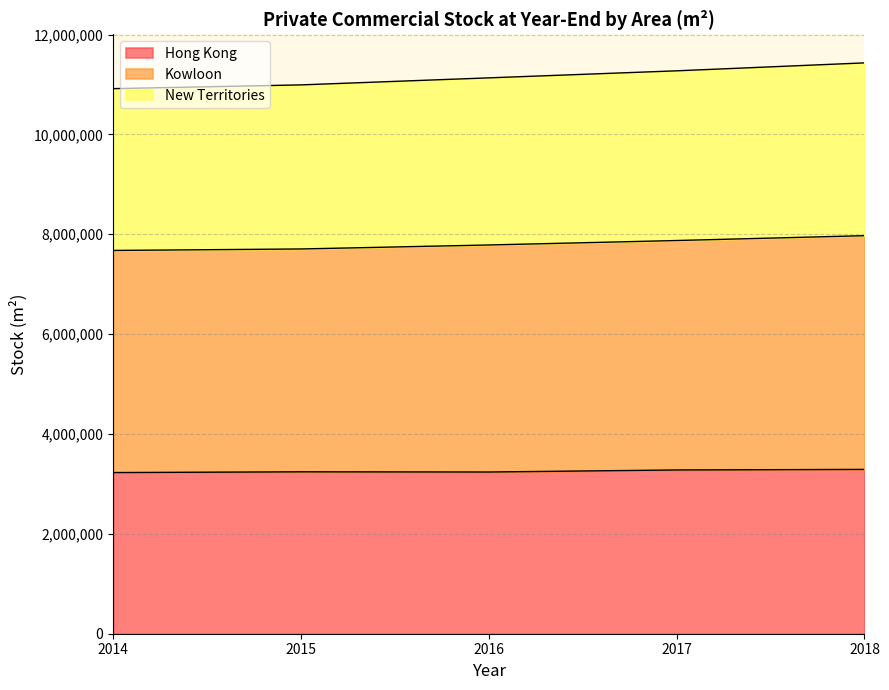

How many values in the New Territories series are below 11133200?

2